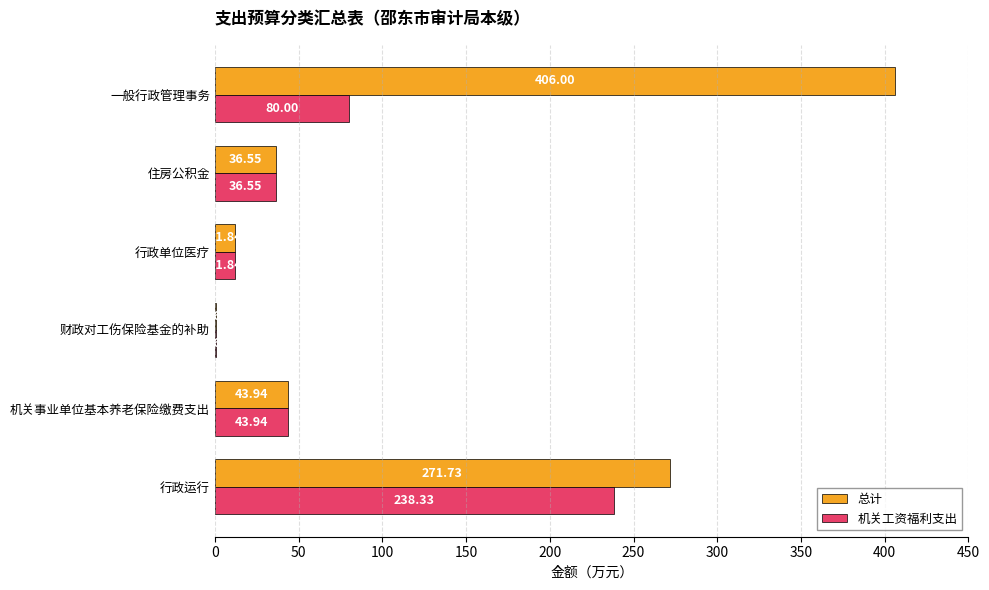

Count the number of categories in the chart.

6